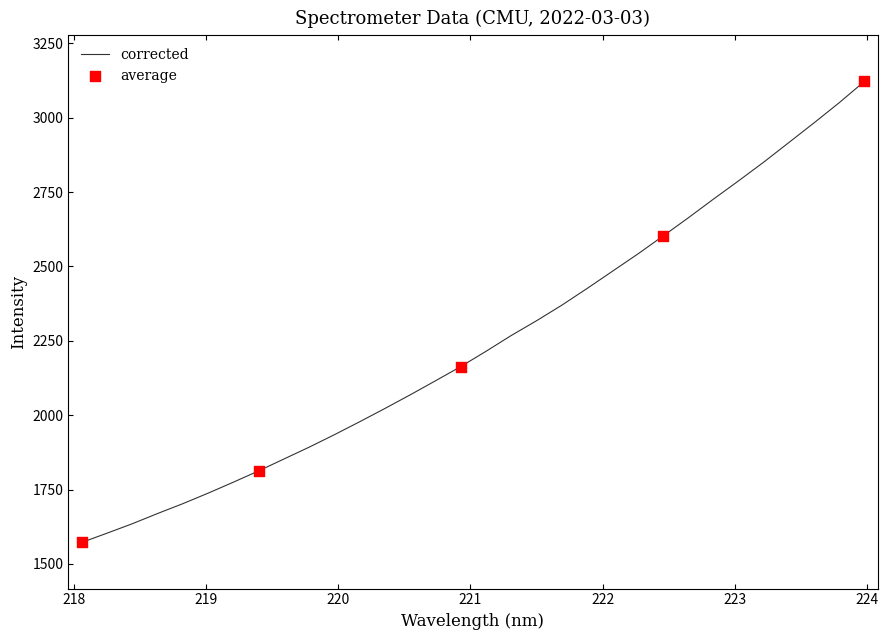

What is the difference between the maximum and minimum values?

1550.3